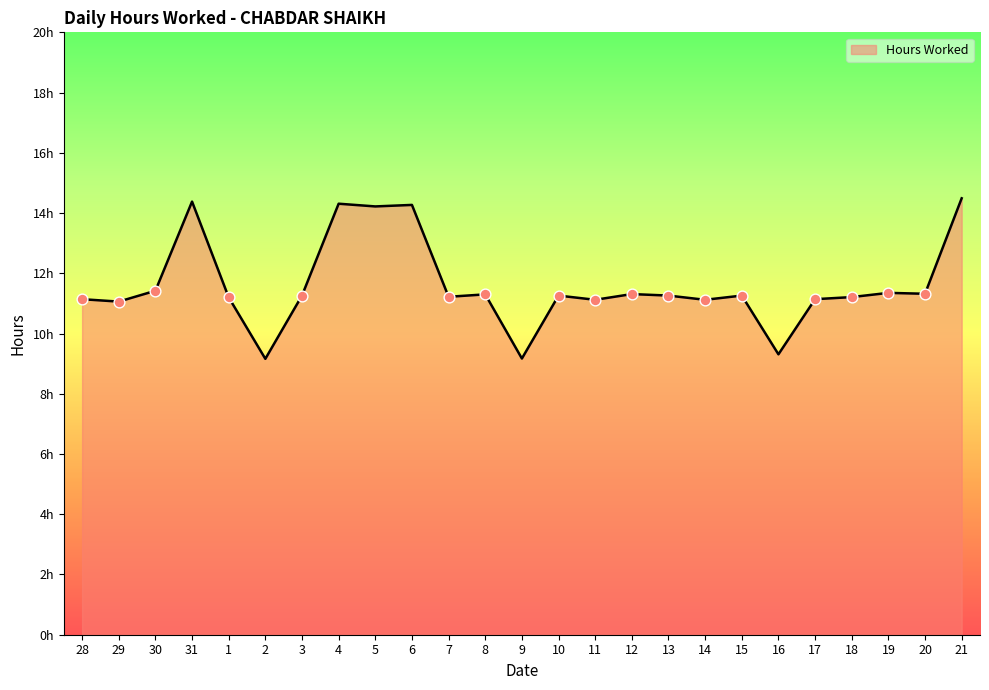

What is the ratio of the value at 15 to the value at 4?

0.8